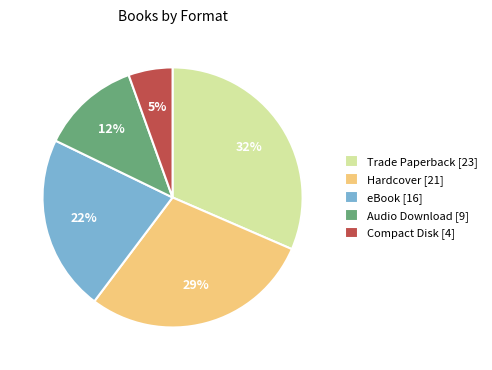

Is Trade Paperback the majority of the pie?

No